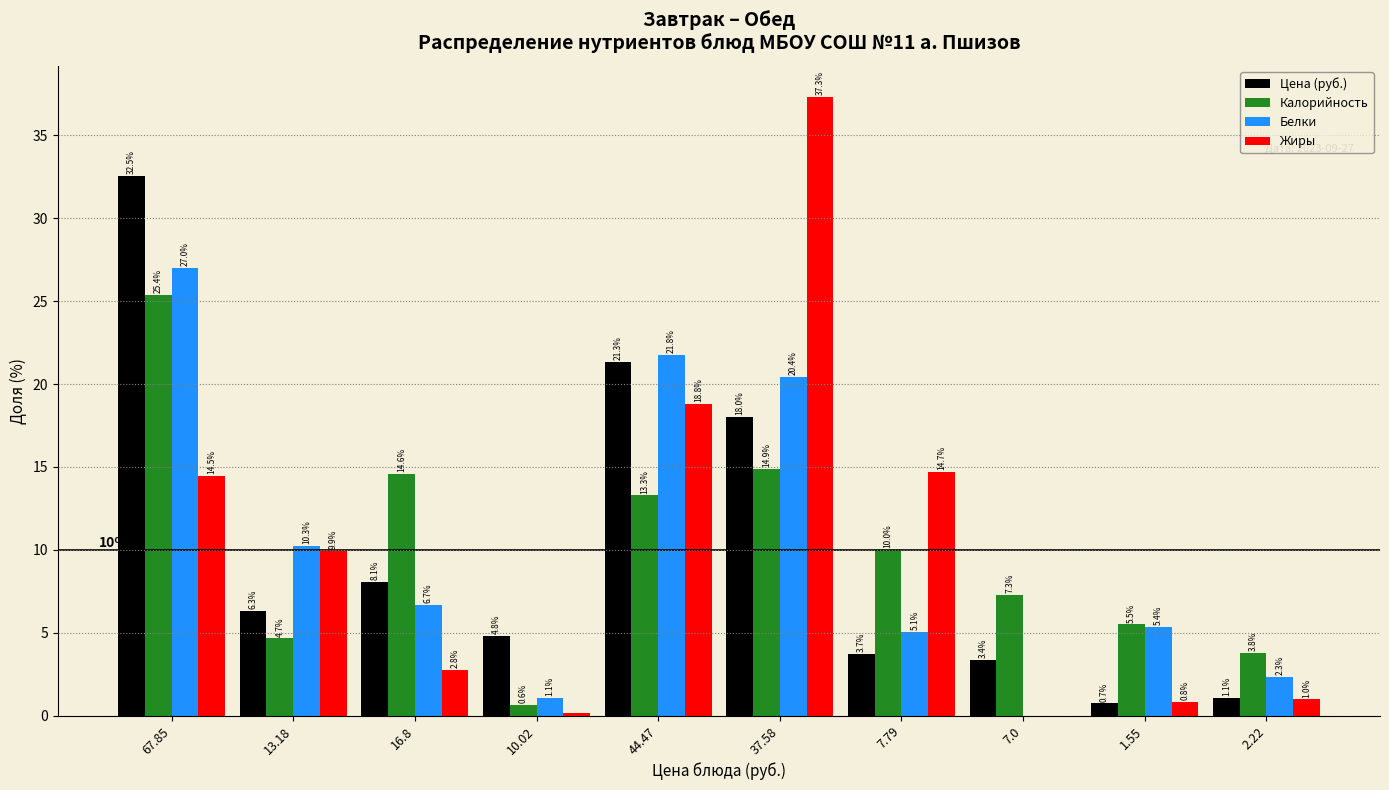

What is the sum of the Калорийность values at 7.79 and 1.55?

15.5